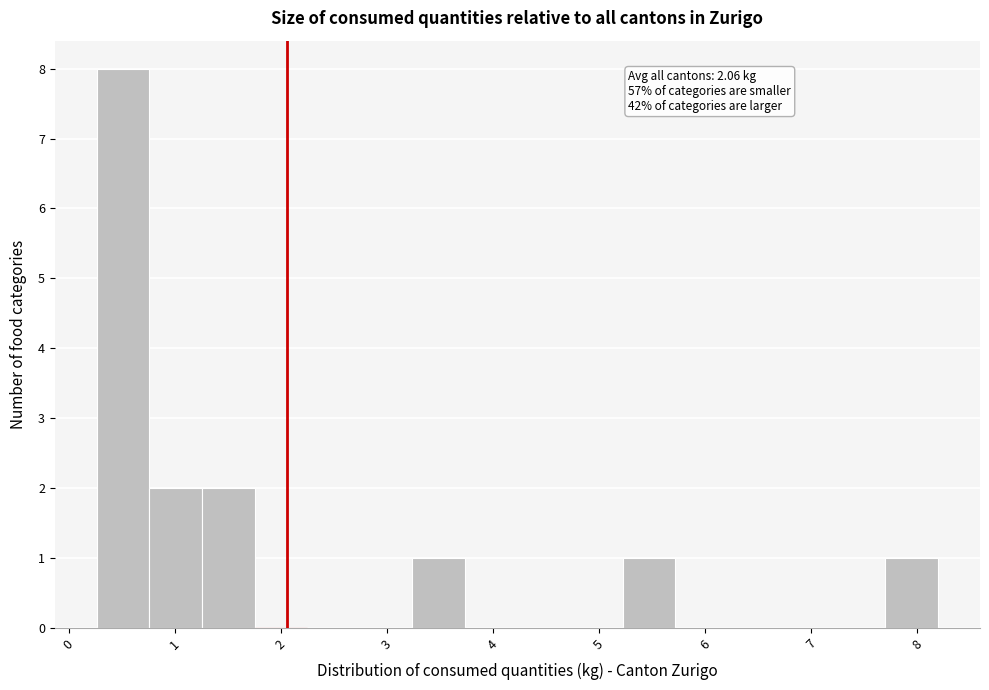

Which range on the x-axis has the tallest bar?

0.3 to 0.8